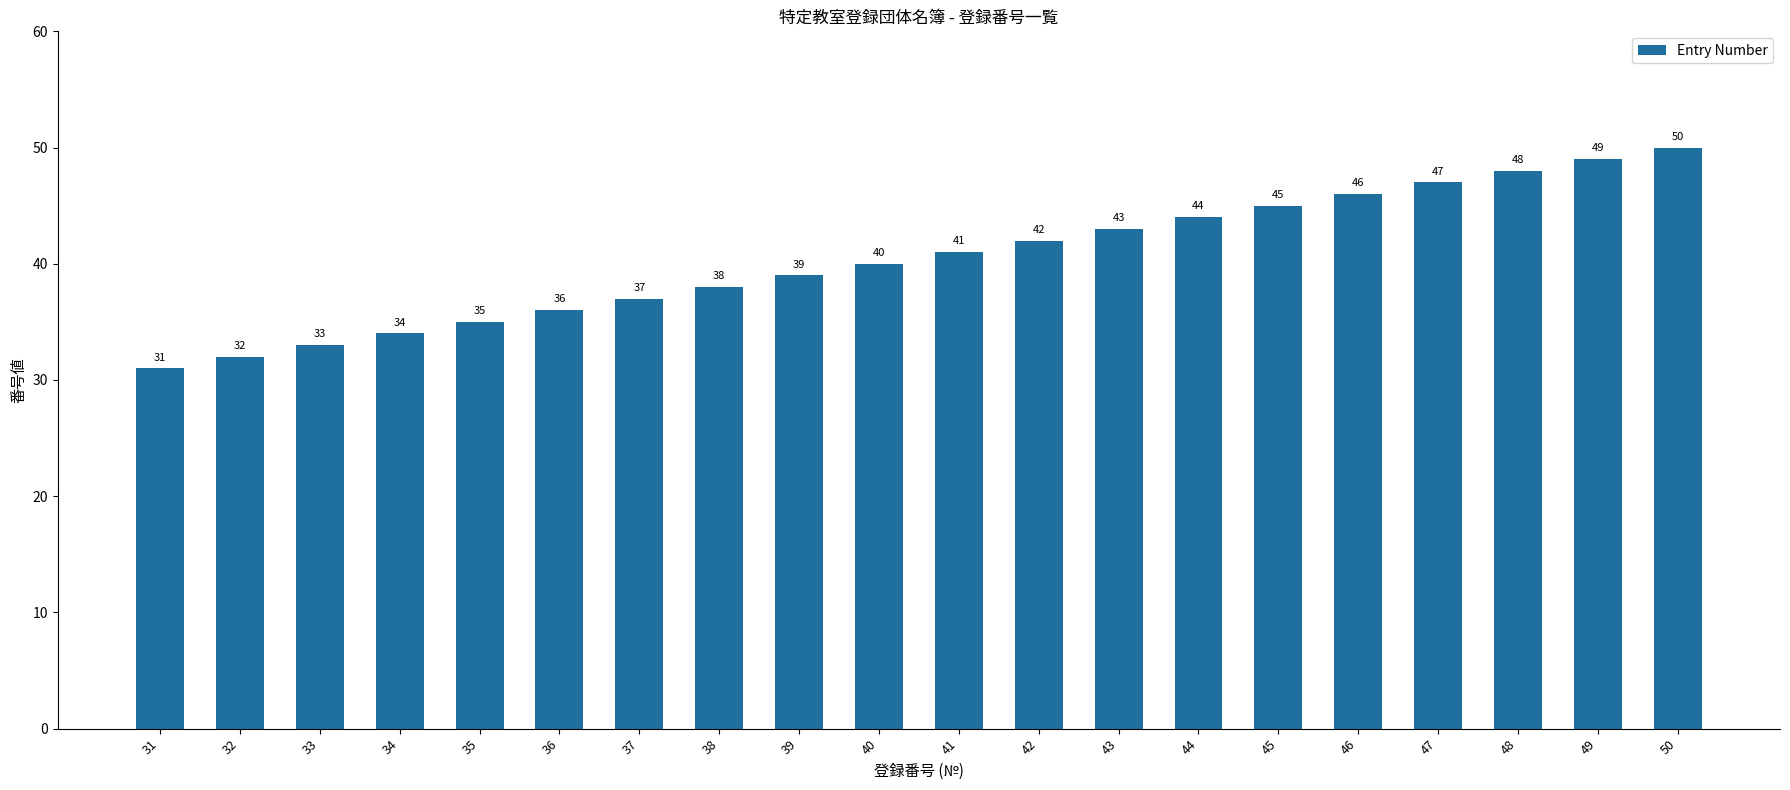

What is the difference between the maximum and second lowest values?

18